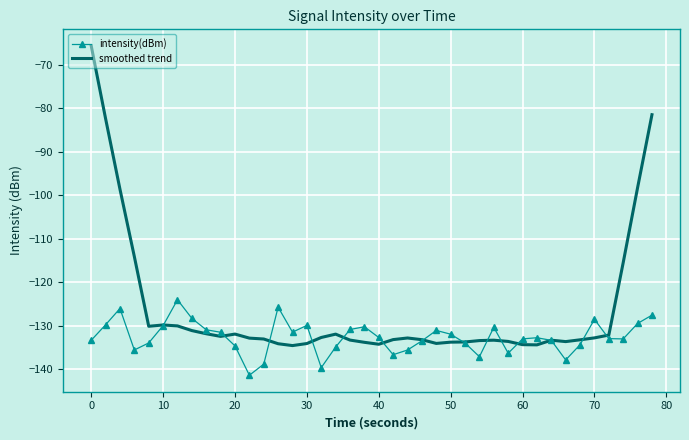

Which series has the largest range (max minus min)?

smoothed trend